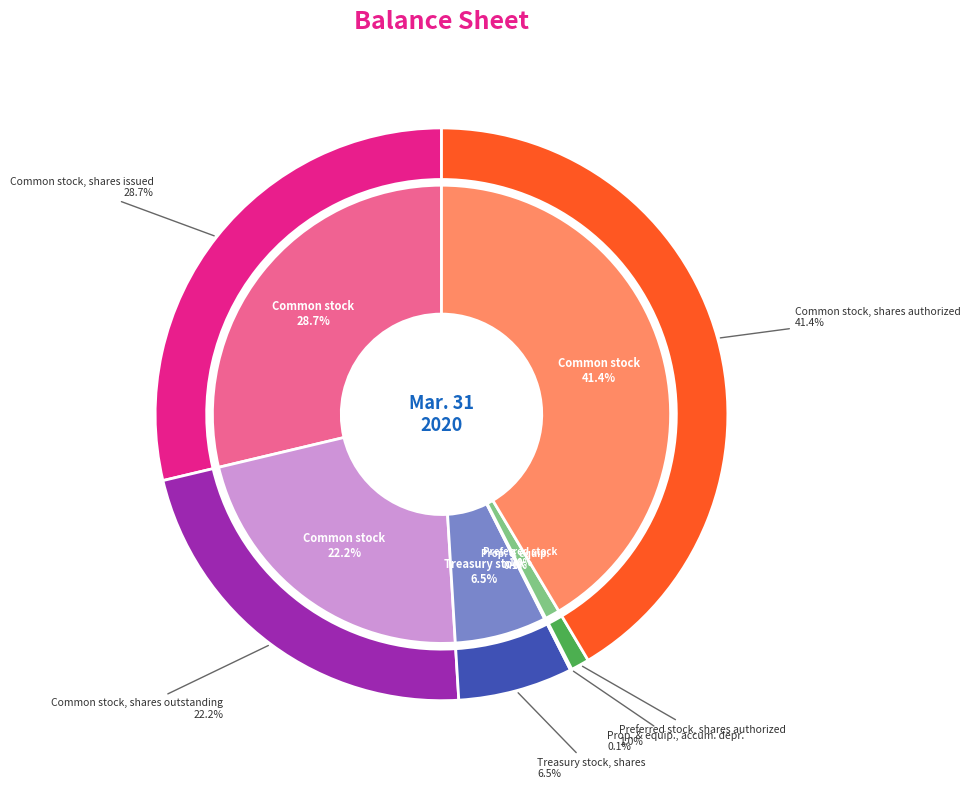

Which slice is the smallest?

Property and equipment, accumulated depreciation